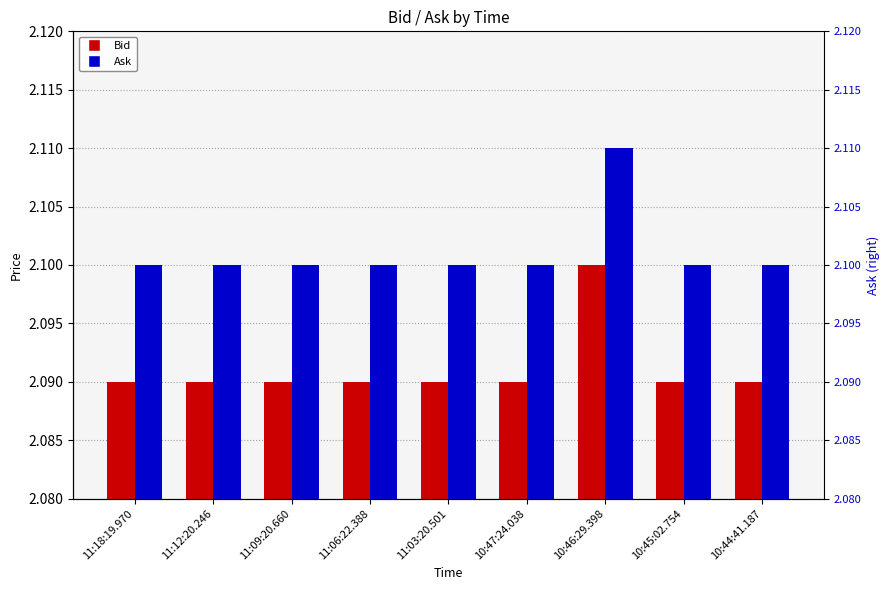

What is the total value across all series at 11:18:19.970?

4.2